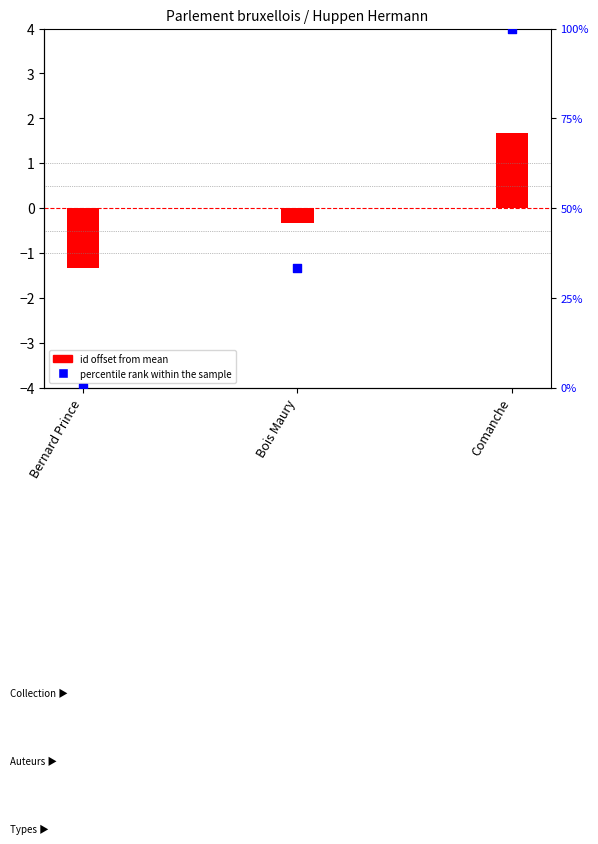

What are all the series names shown in the legend?

id offset from mean, percentile rank within the sample